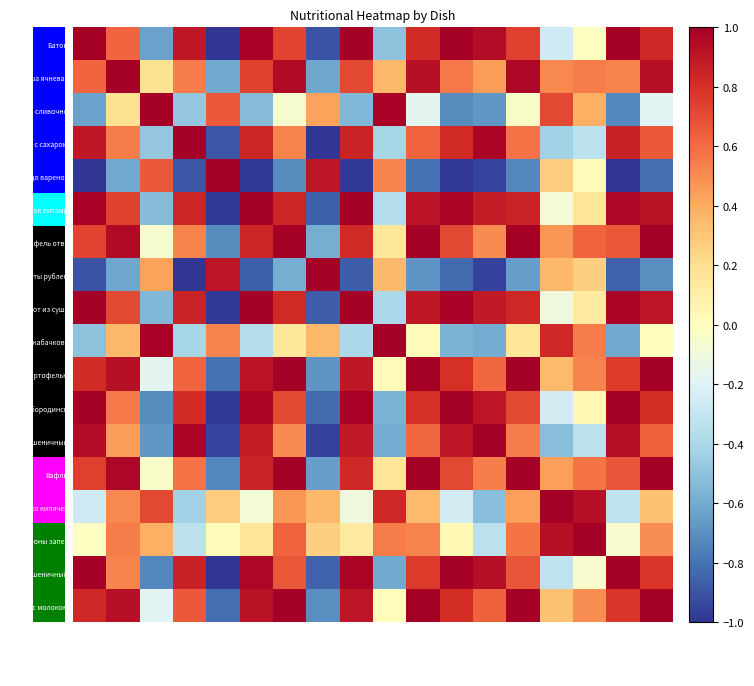

At which category does the chart reach its minimum across all series?

Яйцо вареное